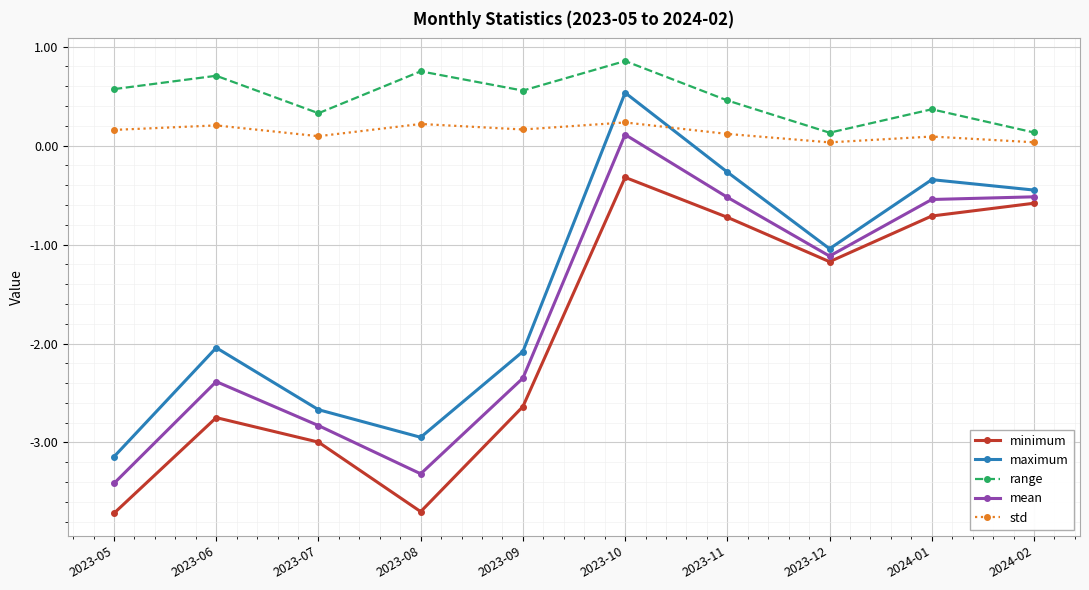

Between 2023-07 and 2024-02, which series saw the biggest shift?

minimum